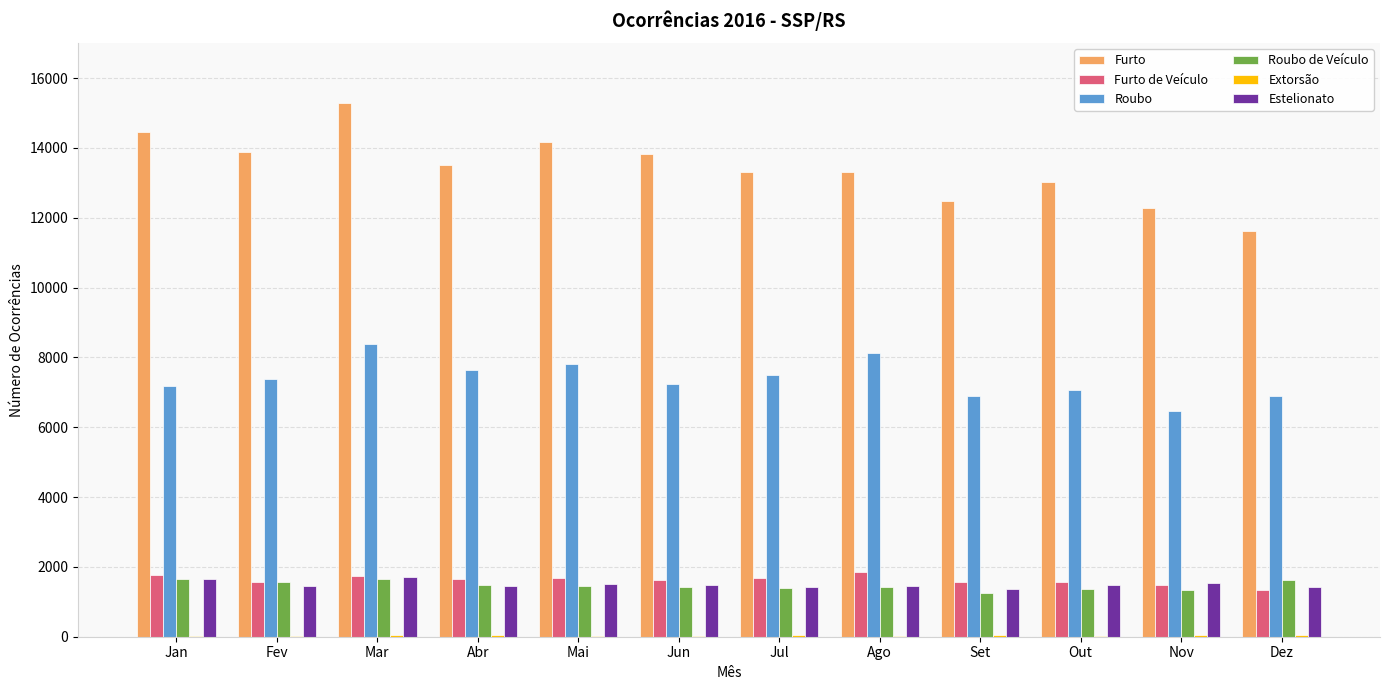

How many distinct data groups are displayed?

6